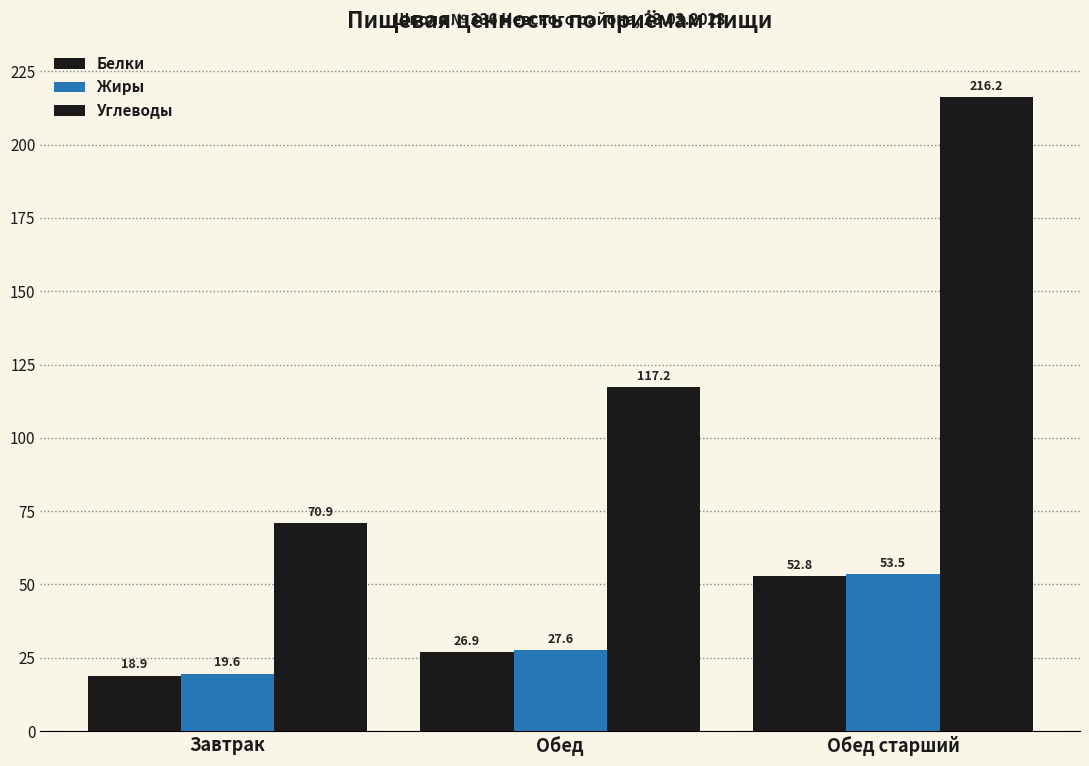

Is it true that Жиры equals 19.6 at Завтрак?

True